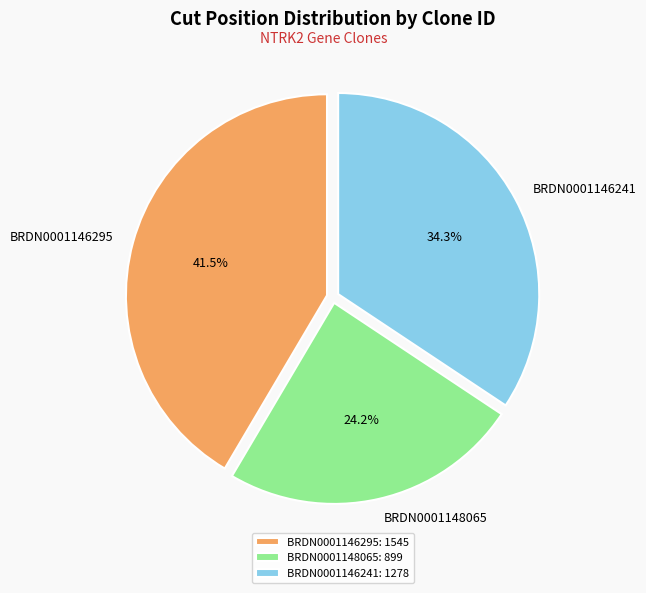

Which has a higher value, BRDN0001146241 or BRDN0001146295?

BRDN0001146295